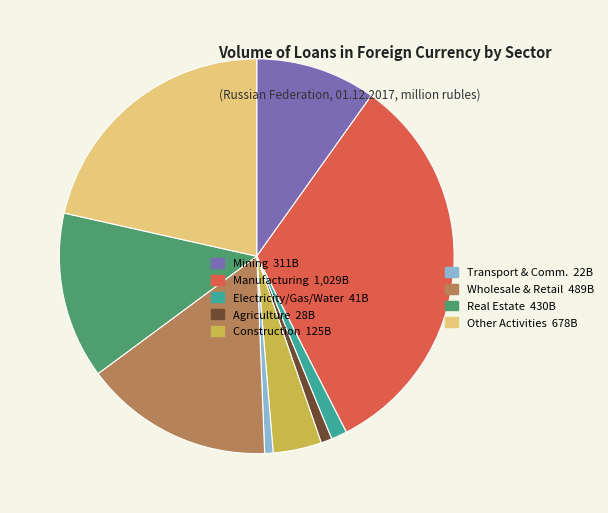

Is it true that Transport & Comm. 22B is 1% of the pie?

True